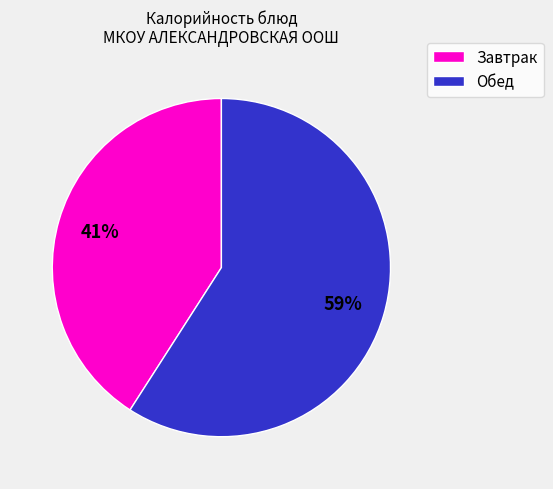

Does any single category account for the majority?

Yes